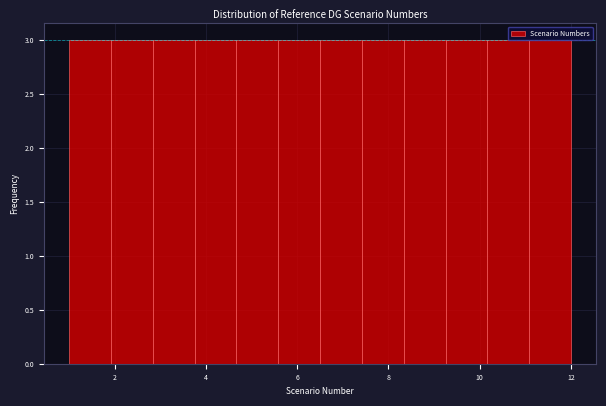

How tall is the bar that spans 2.0 to 2.8 on the x-axis? Neither the bar edges nor the heights are printed on the chart, so give them approximately, as read against the axes.

3